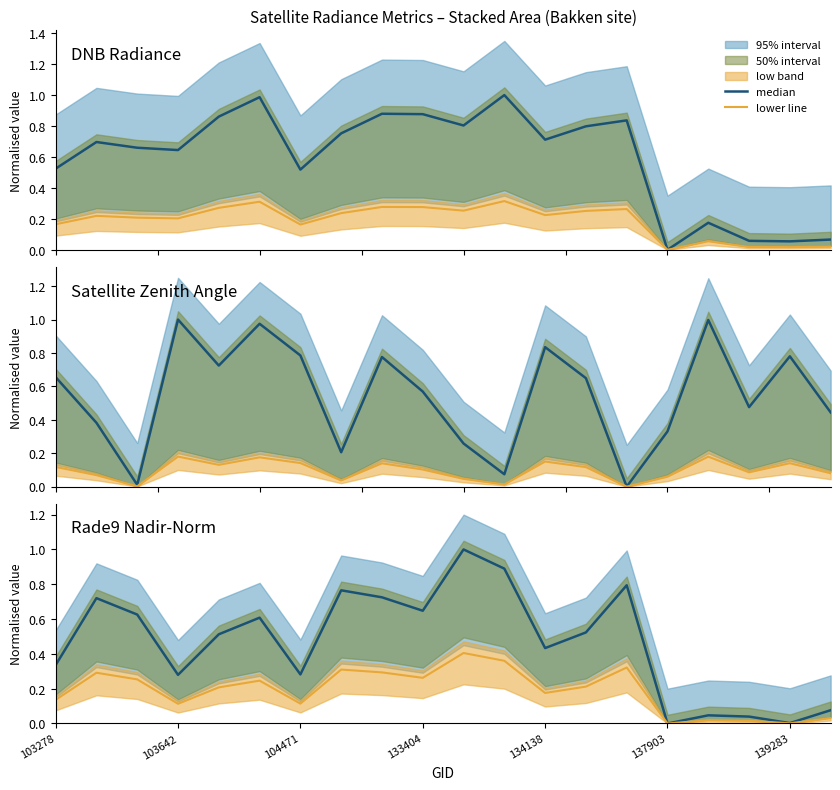

True or false: median and lower line cross at least once.

False